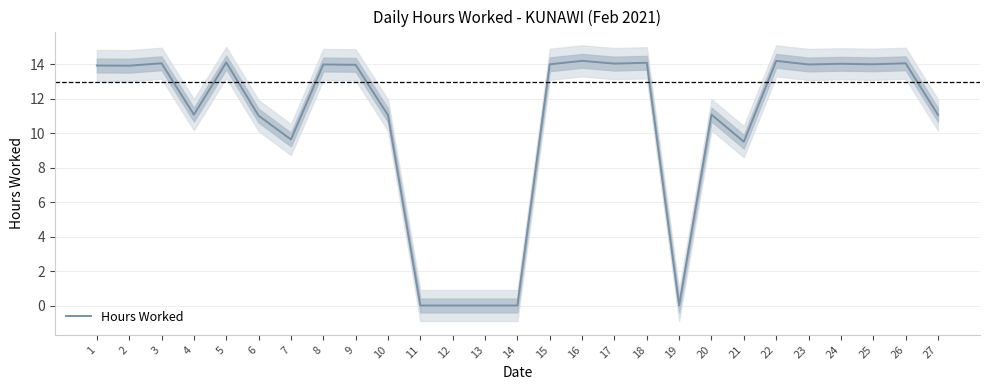

What is the difference between the second highest and second lowest values?

14.2